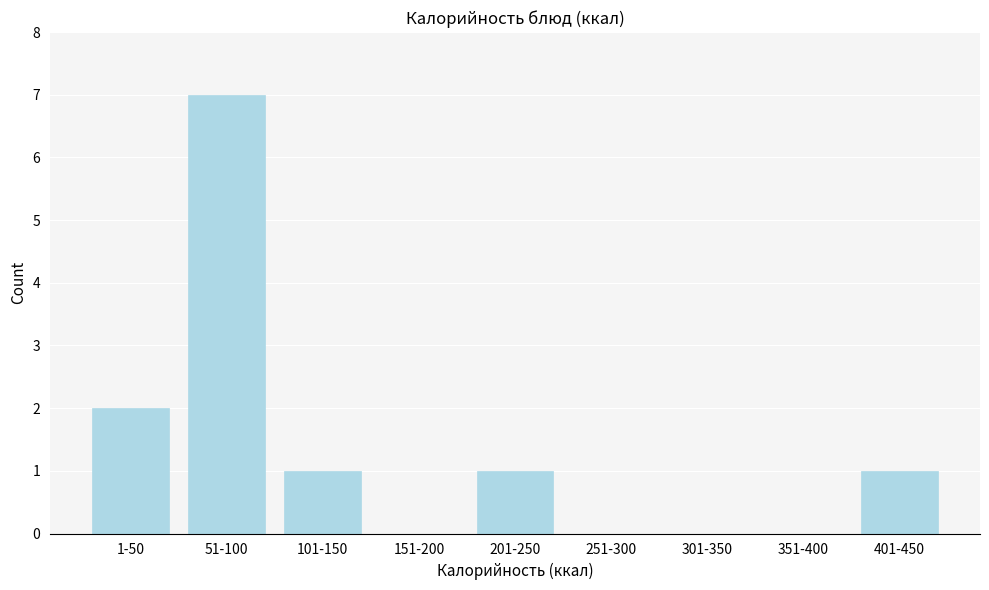

Reading left to right, transcribe all the data shown in this chart.

1-50=2	51-100=7	101-150=1	151-200=0	201-250=1	251-300=0	301-350=0	351-400=0	401-450=1